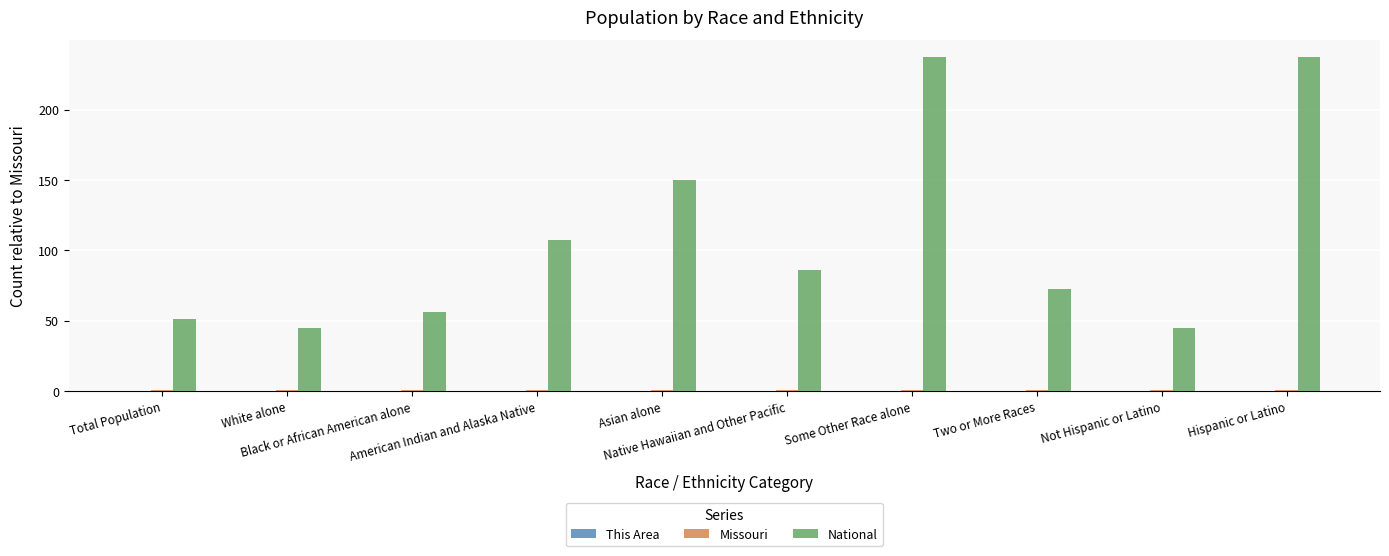

Which series has the largest total across all categories?

National